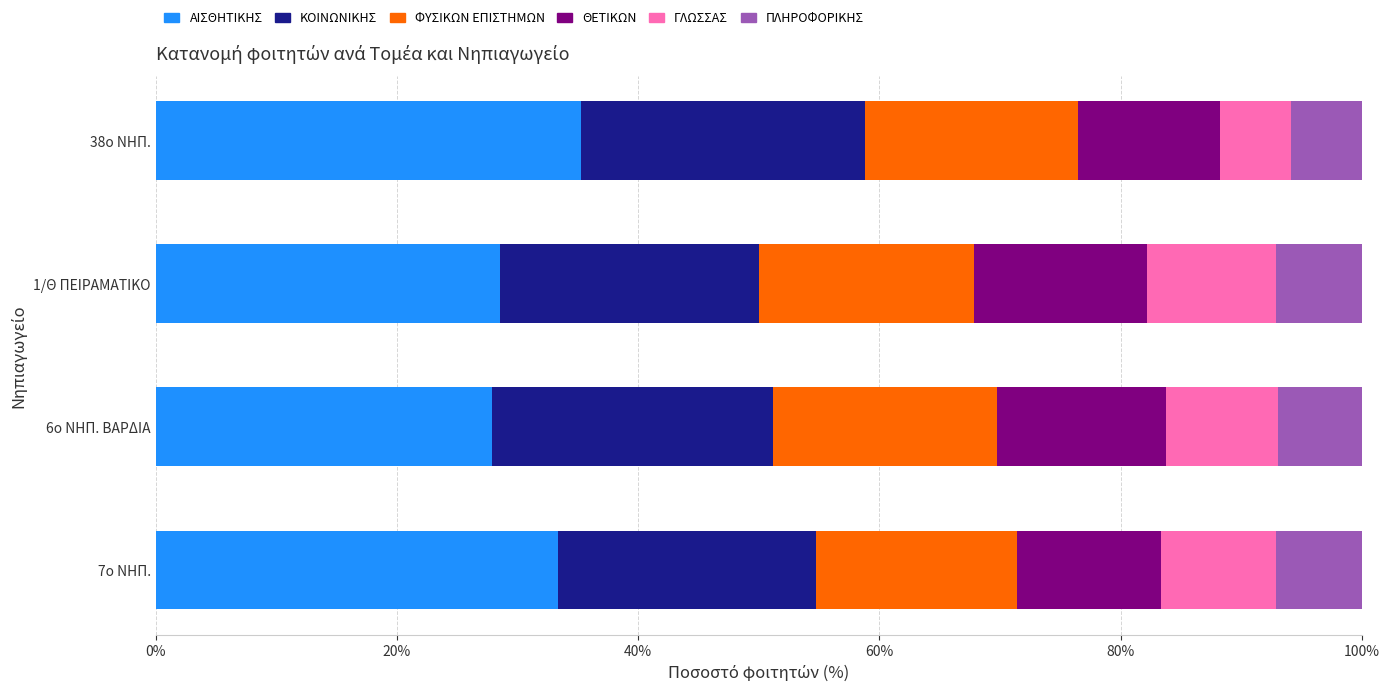

The ΑΙΣΘΗΤΙΚΗΣ series shows 48.2 at 7ο ΝΗΠ.. True or false?

False